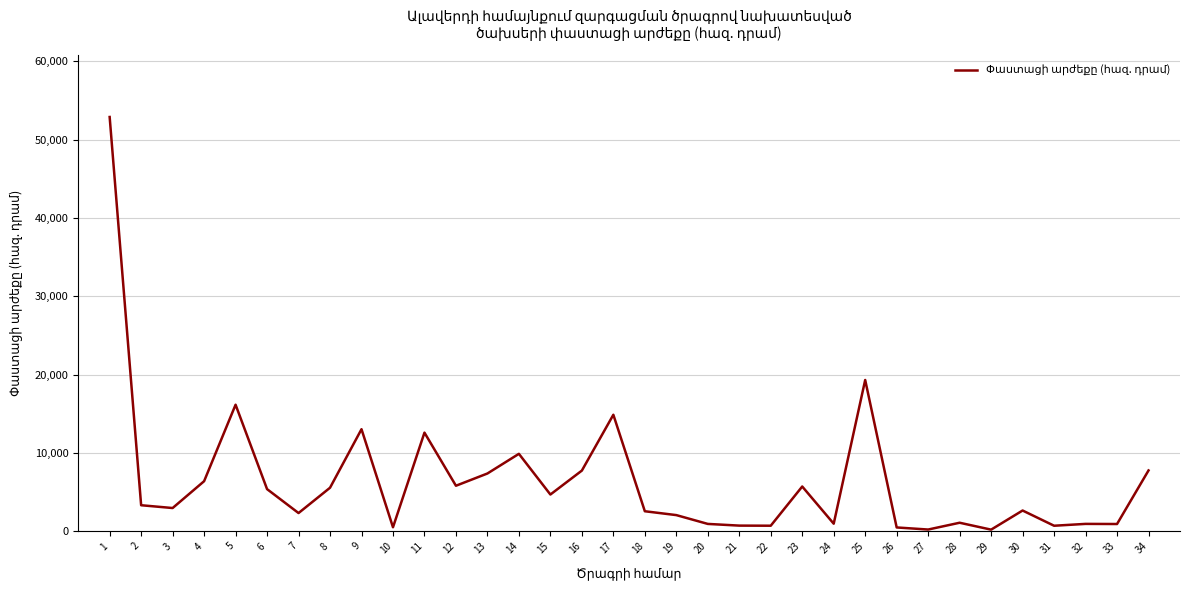

True or false: the data shows 2044.3 at 13.

False